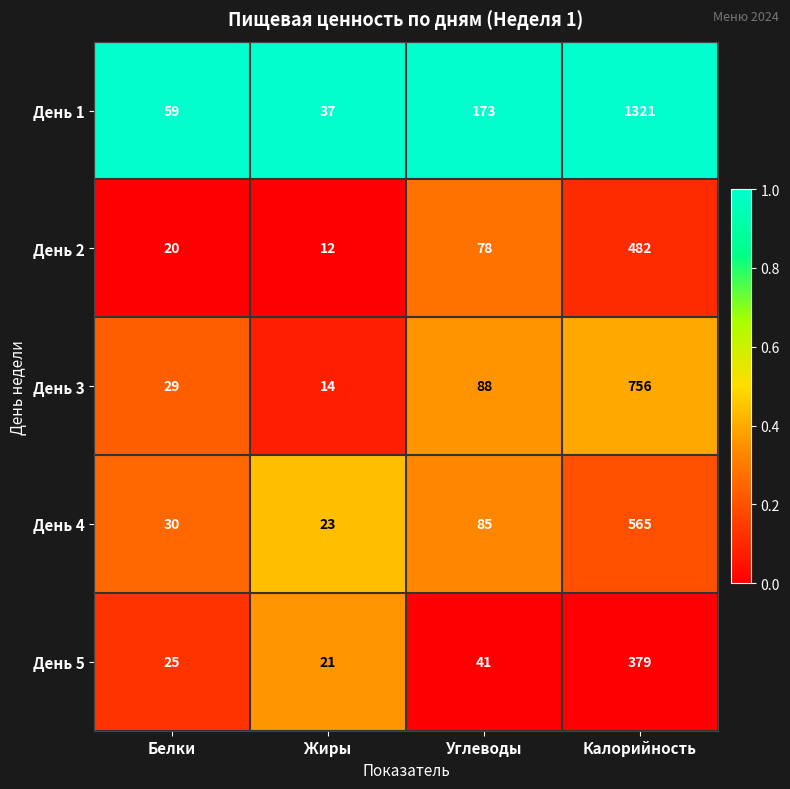

The День 3 series shows 14 at Жиры. True or false?

True